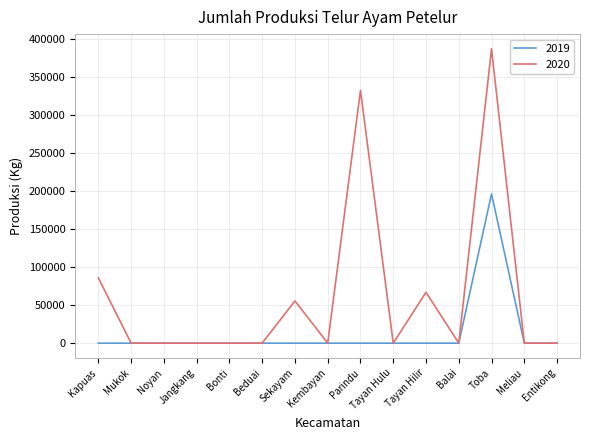

Reading right to left, what are all the values shown in this chart?

2019: 0	0	196592	0	0	0	0	0	0	0	0	0	0	0	0
2020: 0	0	387664	0	66990	0	332918	0	55641	0	0	0	0	0	85990